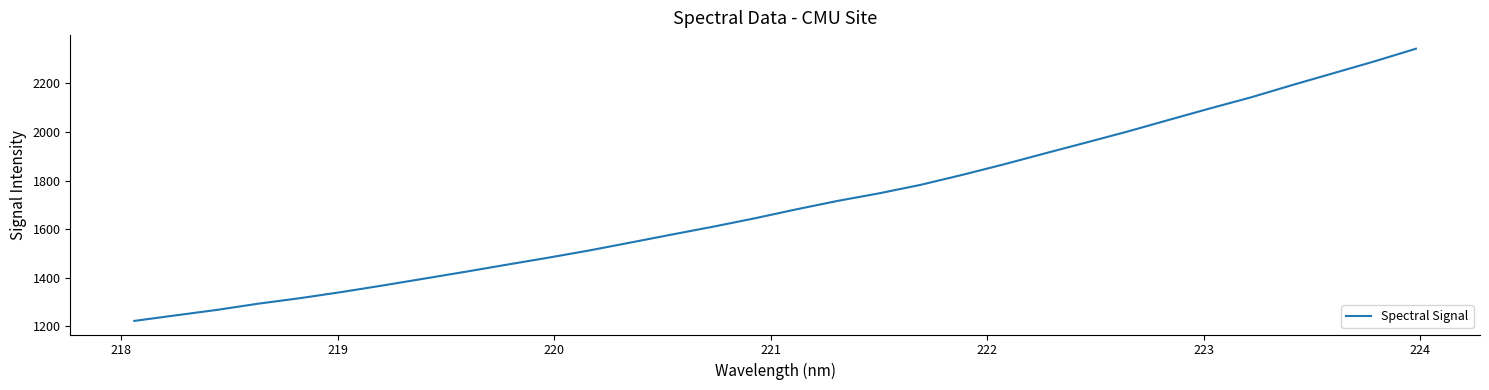

What is the maximum value shown in the chart?

2342.5